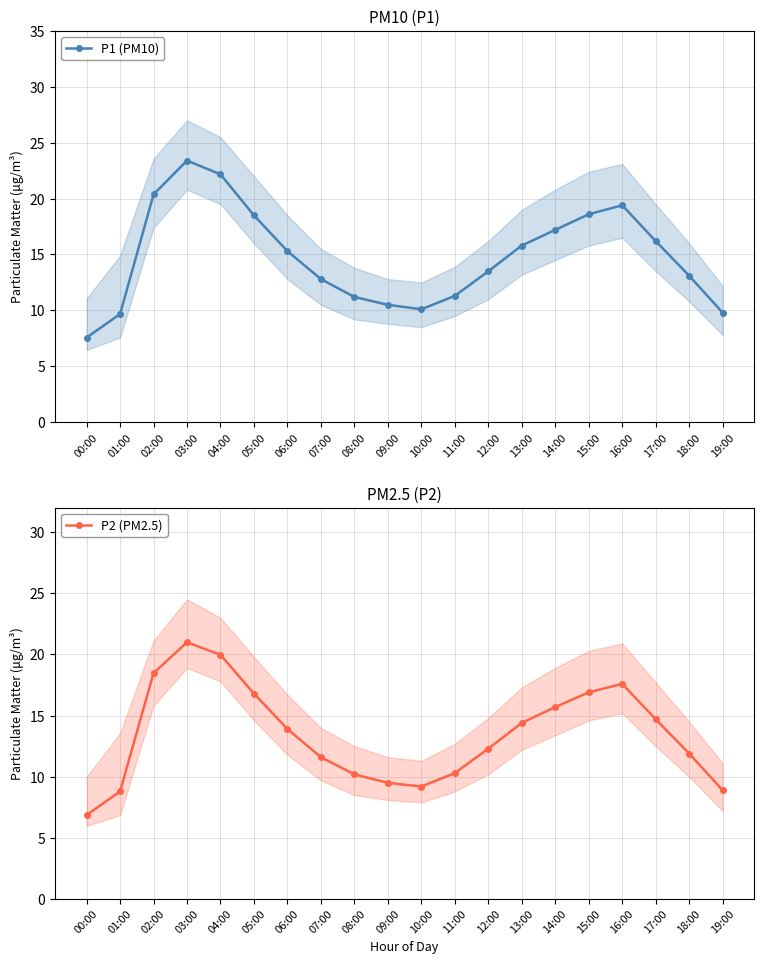

At which category is the sum across all series the highest?

03:00